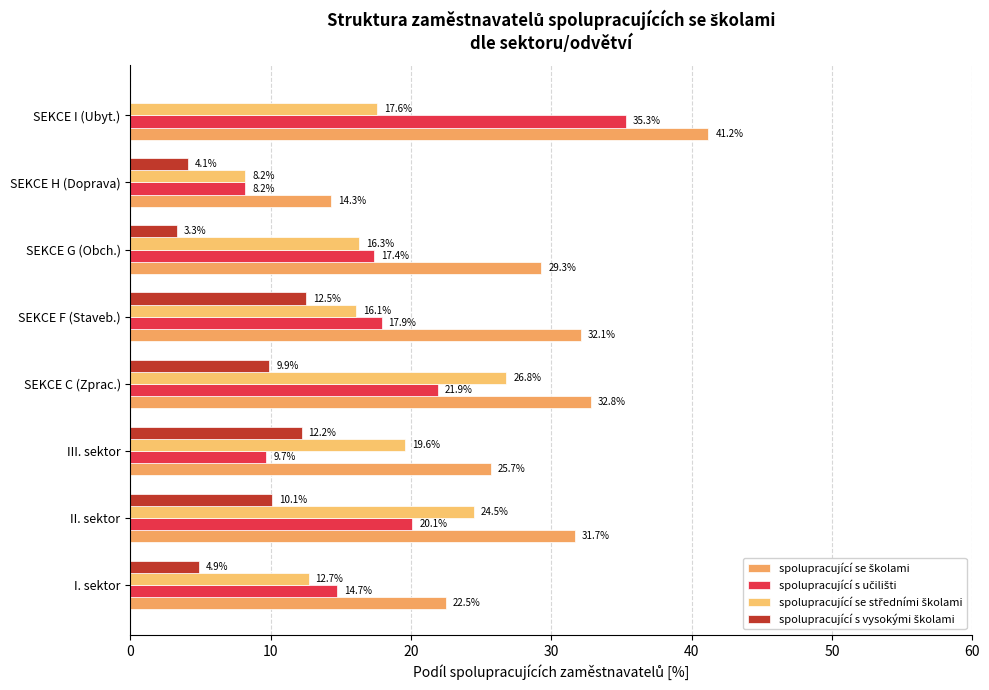

Count the number of categories in the chart.

8